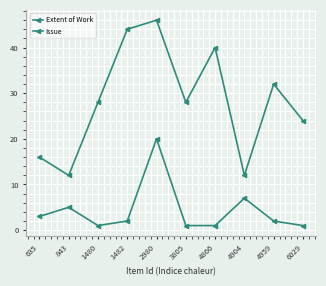

What is the difference between the second highest and minimum values in the Issue series?

6